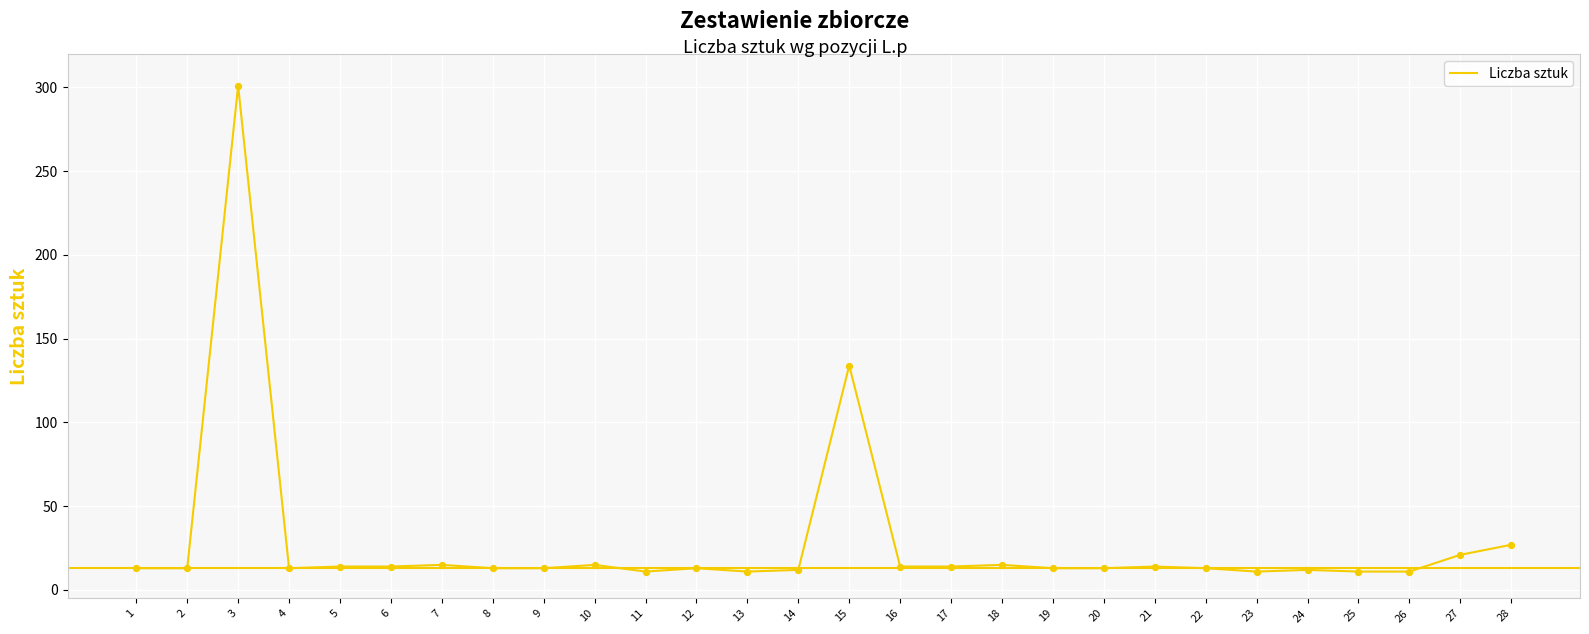

What is the ratio of the value at 14 to the value at 25?

1.1